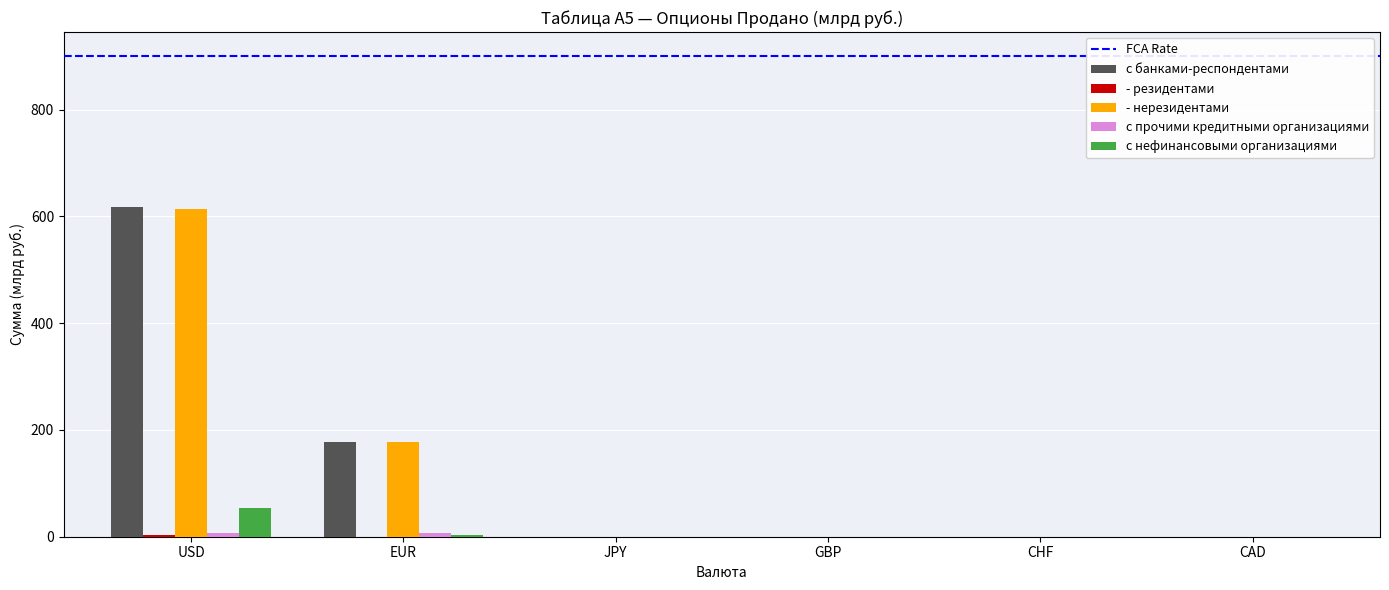

What is the greatest value displayed?

617.0